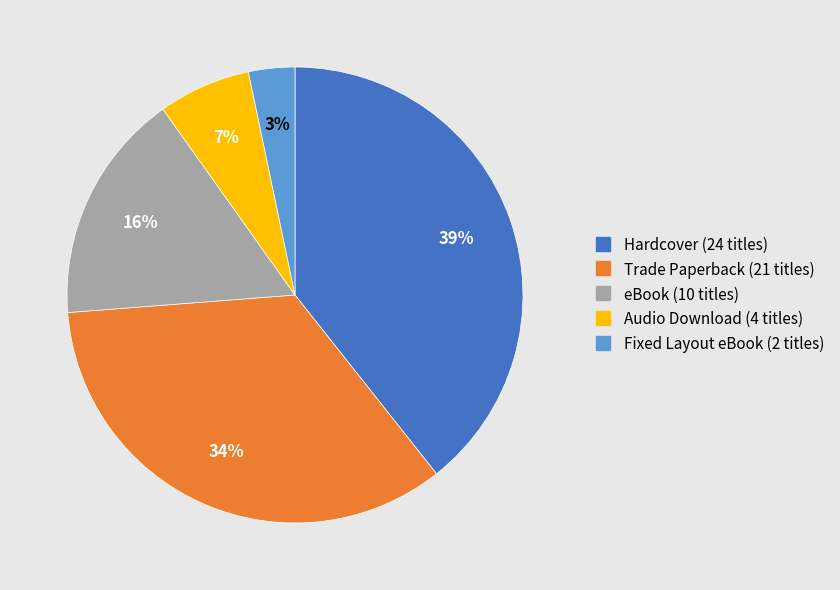

Which has a higher value, Audio Download or Trade Paperback?

Trade Paperback